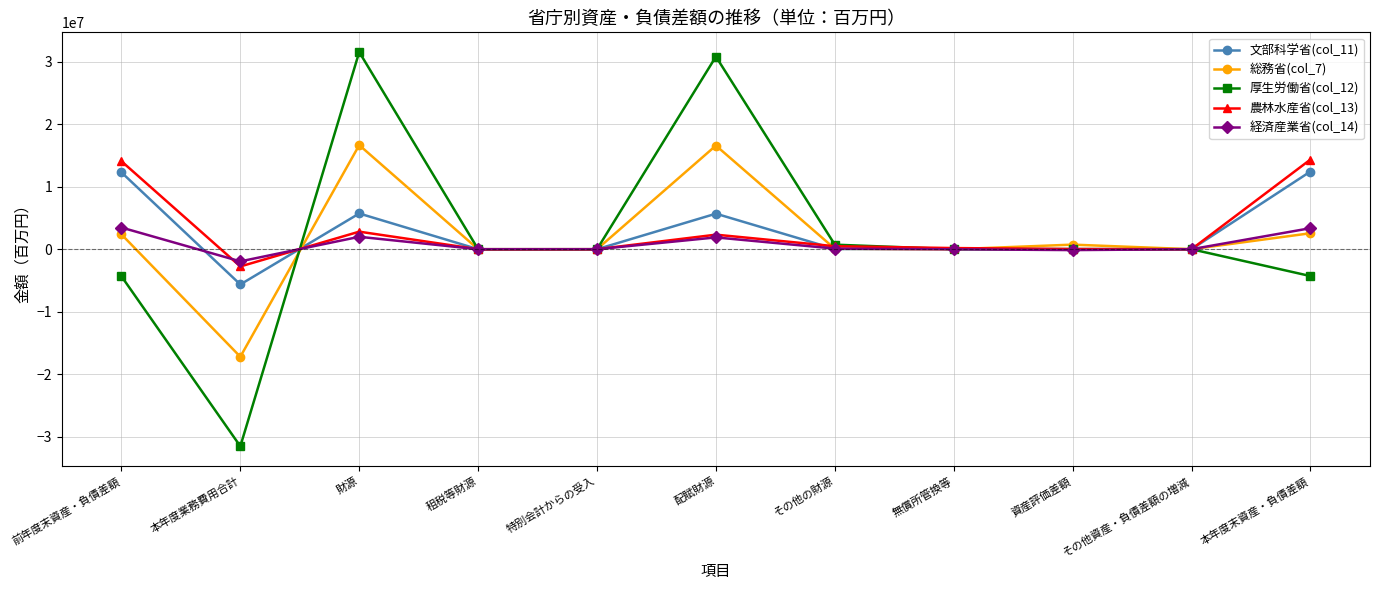

What is the difference between the maximum and second lowest values in the 農林水産省(col_13) series?

14349139